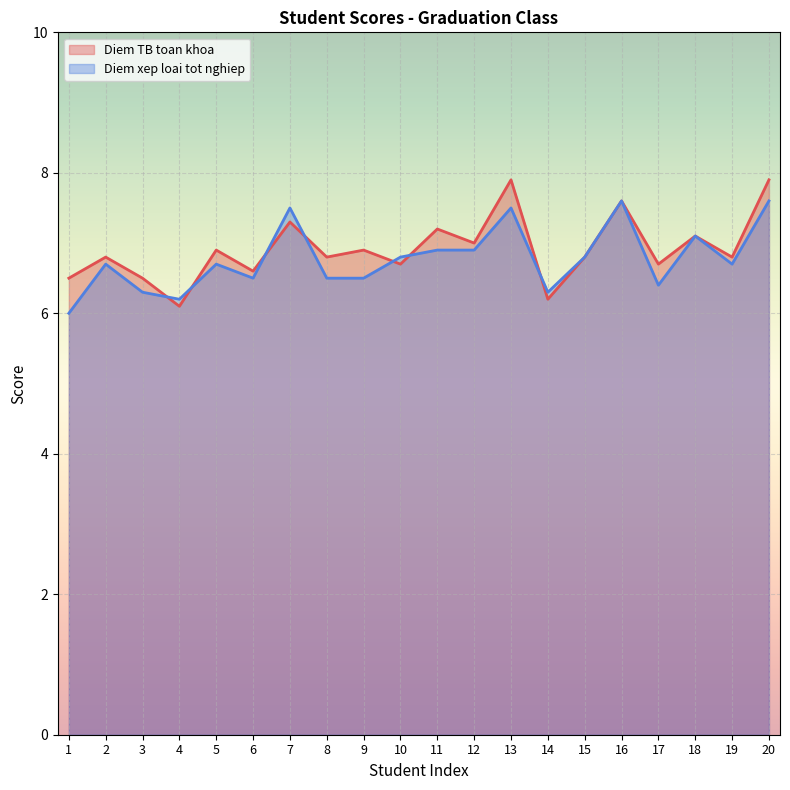

Is it true that Diem TB toan khoa equals 13.0 at 16?

False